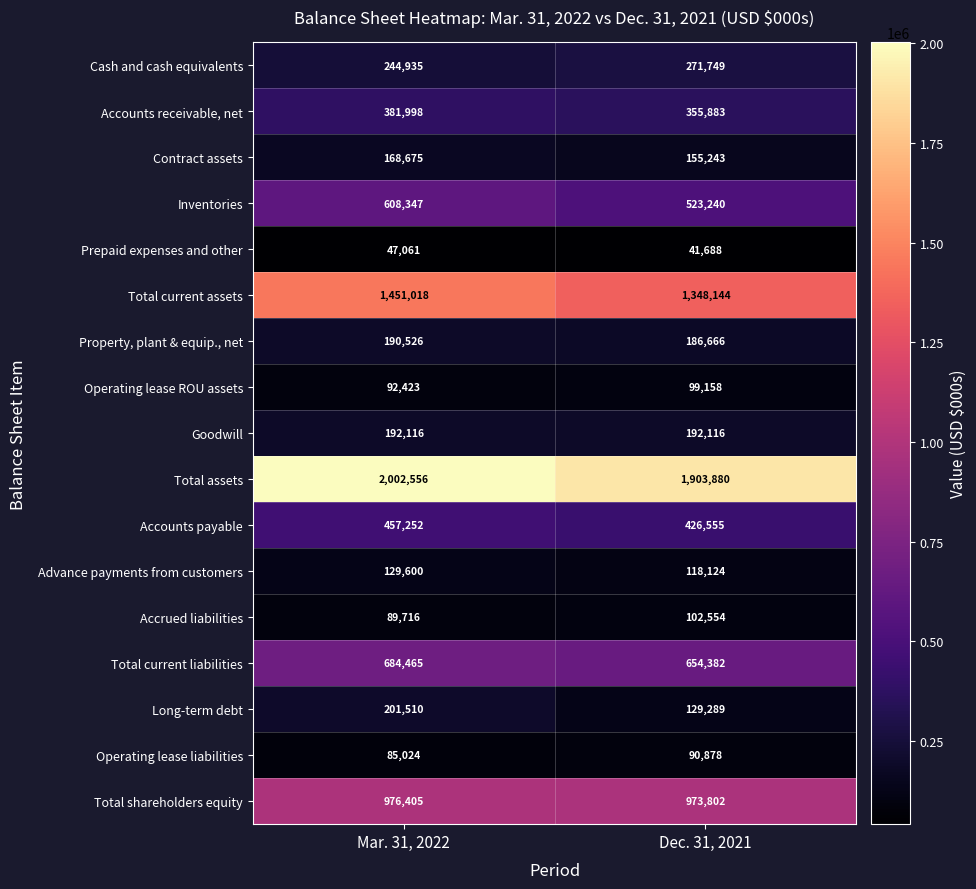

What is the sum of all Total shareholders equity values?

1950207